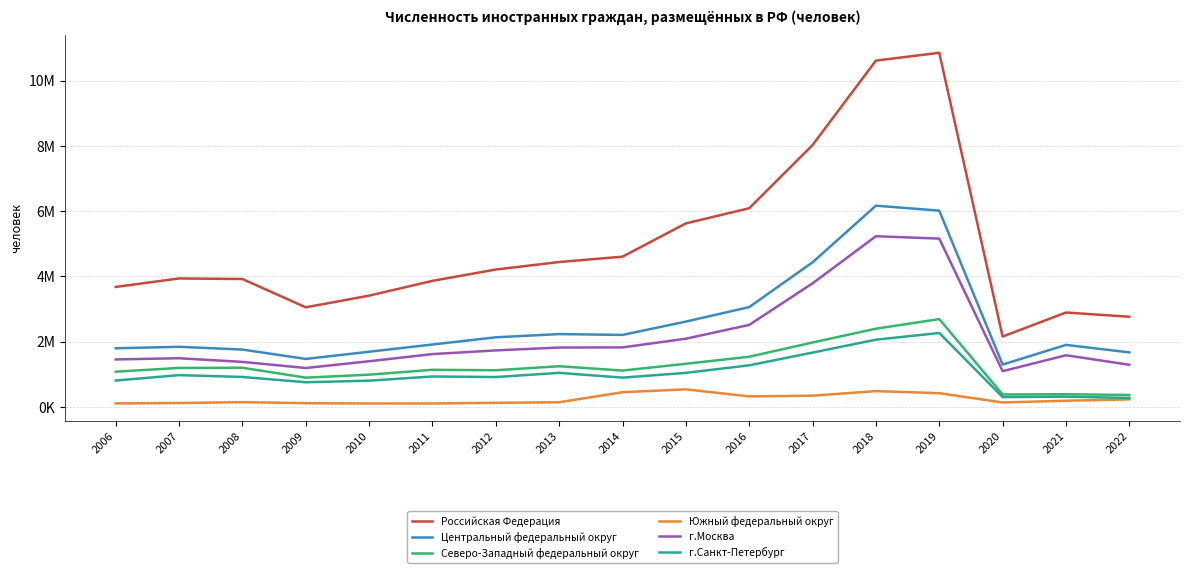

True or false: г.Москва and г.Санкт-Петербург intersect in this chart.

False